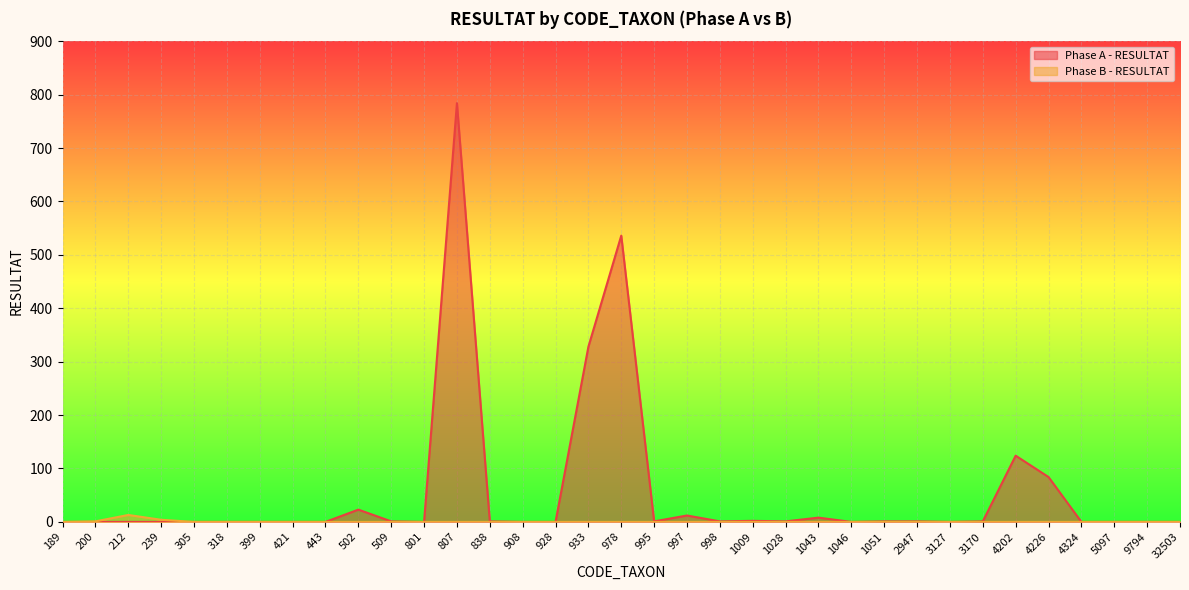

What is the sum of all Phase B - RESULTAT values?

18